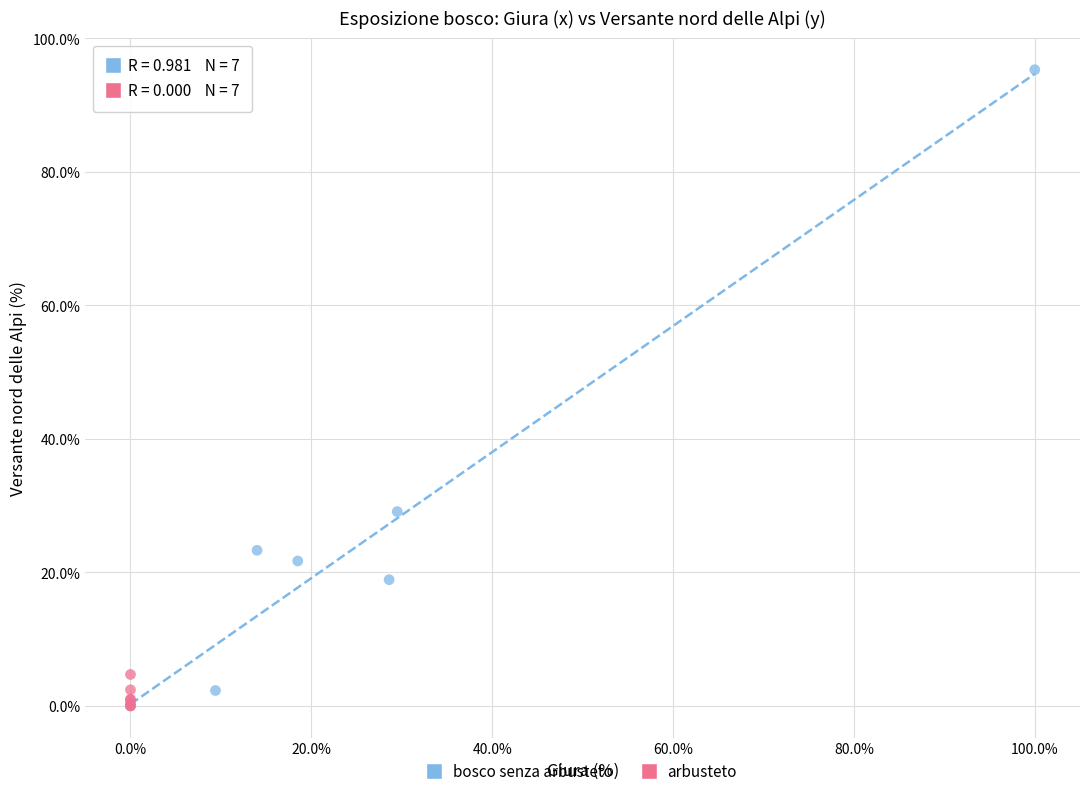

Which series has the widest spread of Y values?

bosco senza arbusteto